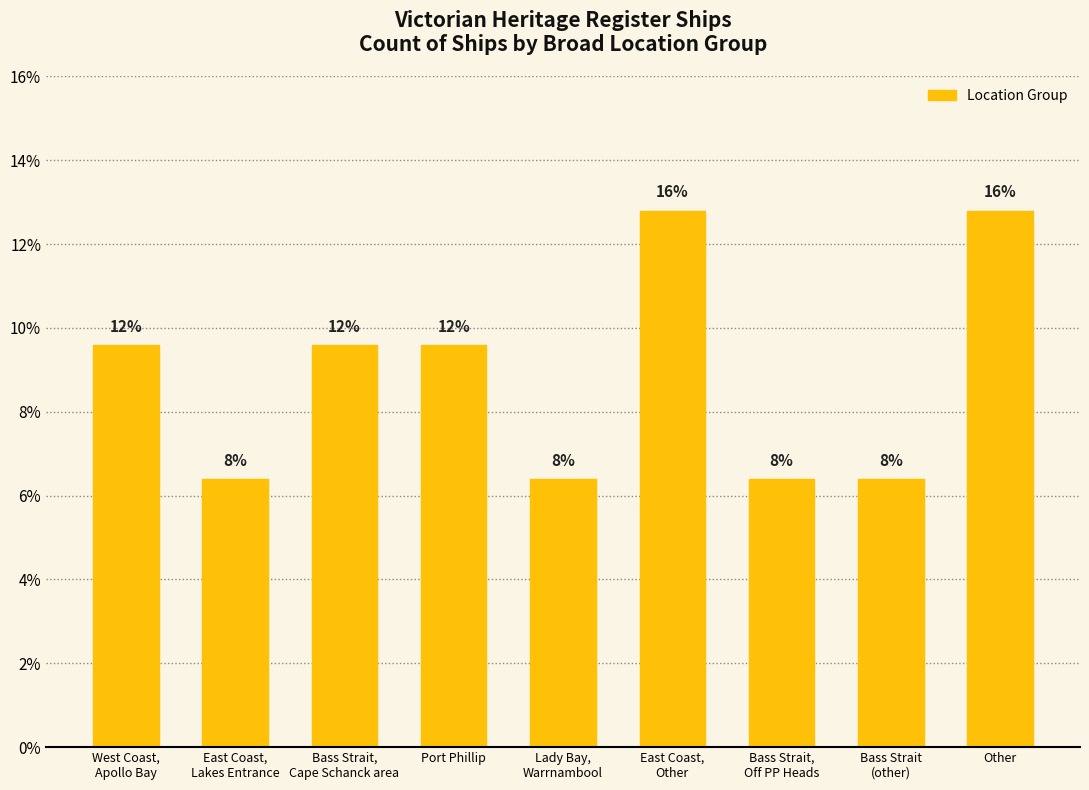

What is the sum of all values?

100